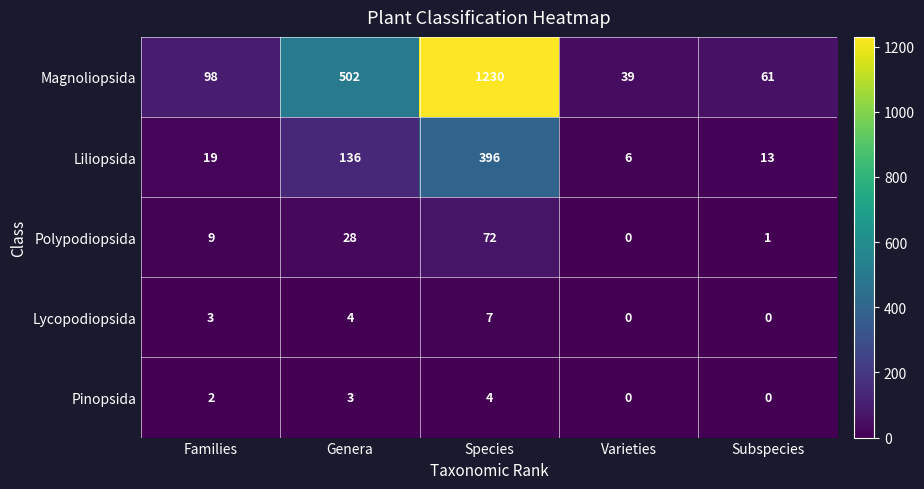

At how many categories does at least one series exceed 263?

2